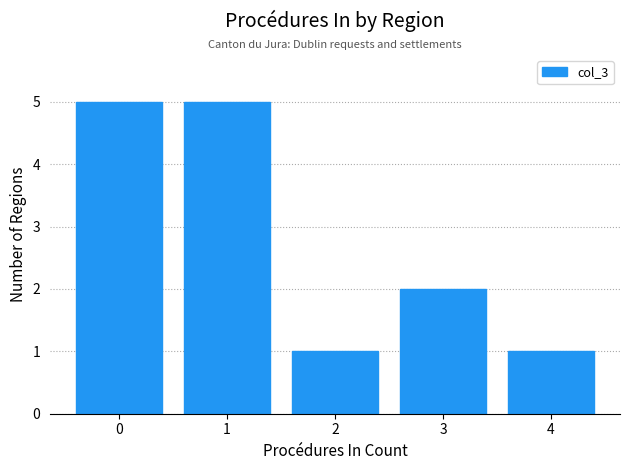

Reading right to left, extract all data points from this chart.

1	2	1	5	5